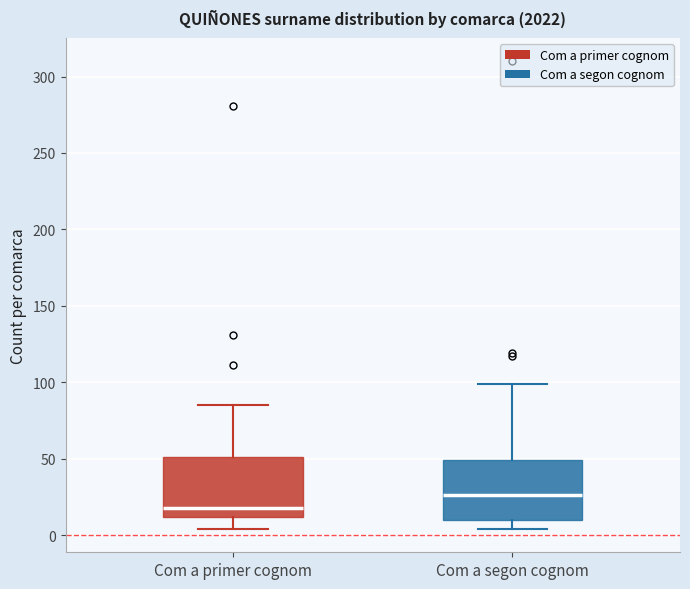

Where is the lower edge of the box for Com a segon cognom on the y-axis? The values are not printed on the chart, so give them approximately, as read against the axis.

10